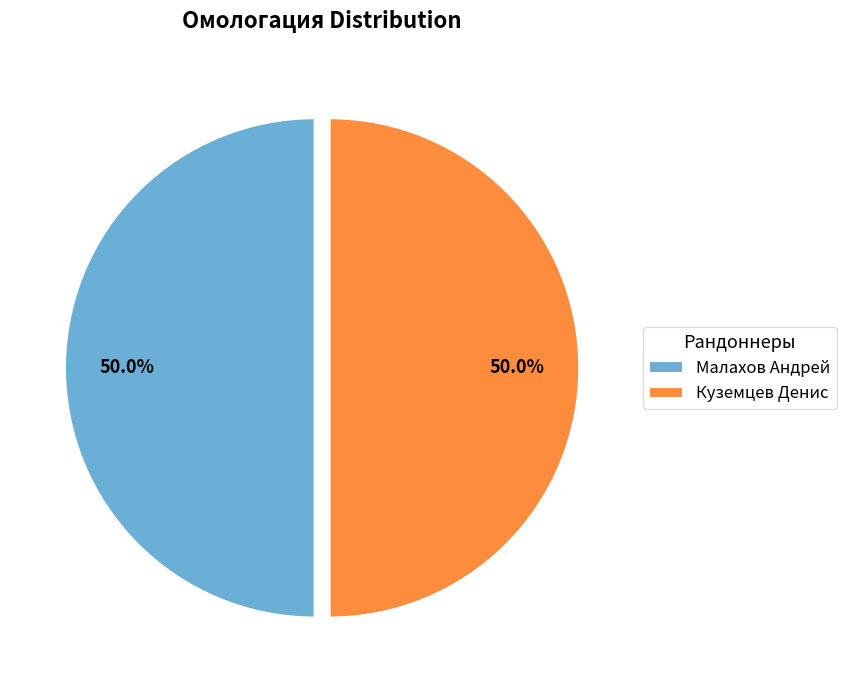

To the nearest percent, what percentage of the pie is Малахов Андрей?

50%